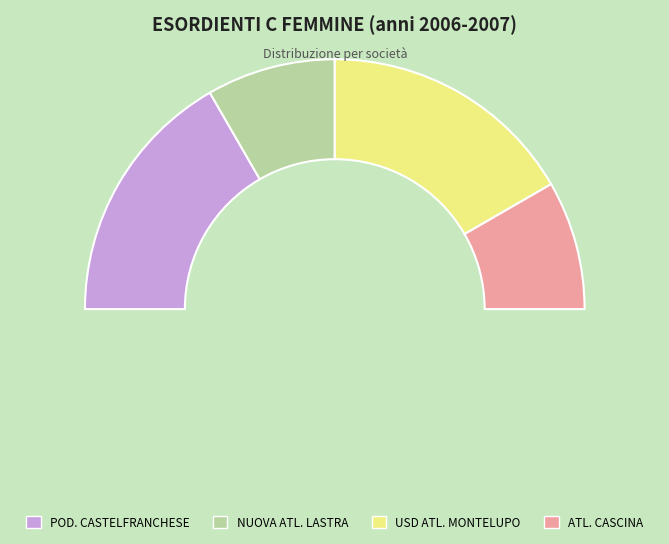

Is it true that NUOVA ATL. LASTRA is 4% of the pie?

False